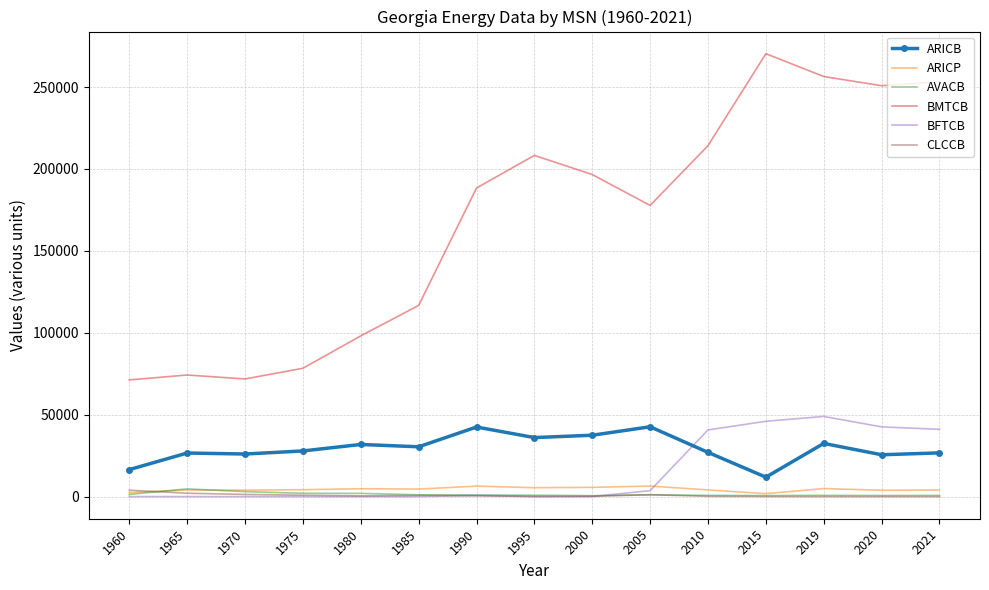

What are all the series names shown in the legend?

ARICB, ARICP, AVACB, BMTCB, BFTCB, CLCCB